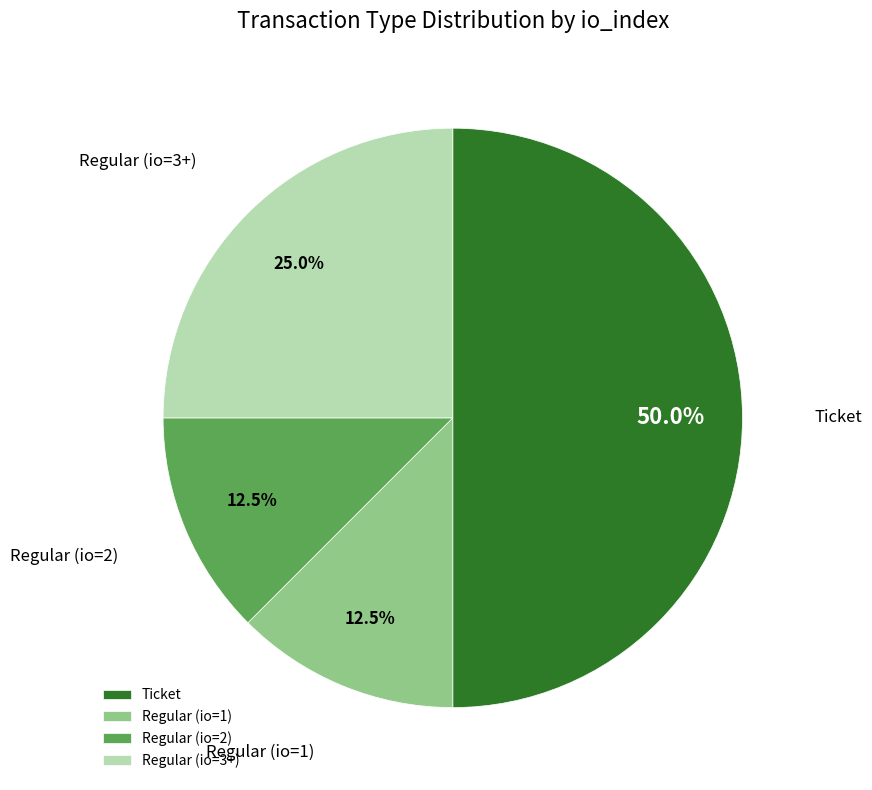

Do Ticket and Regular (io=2) together represent more than half of the pie?

Yes